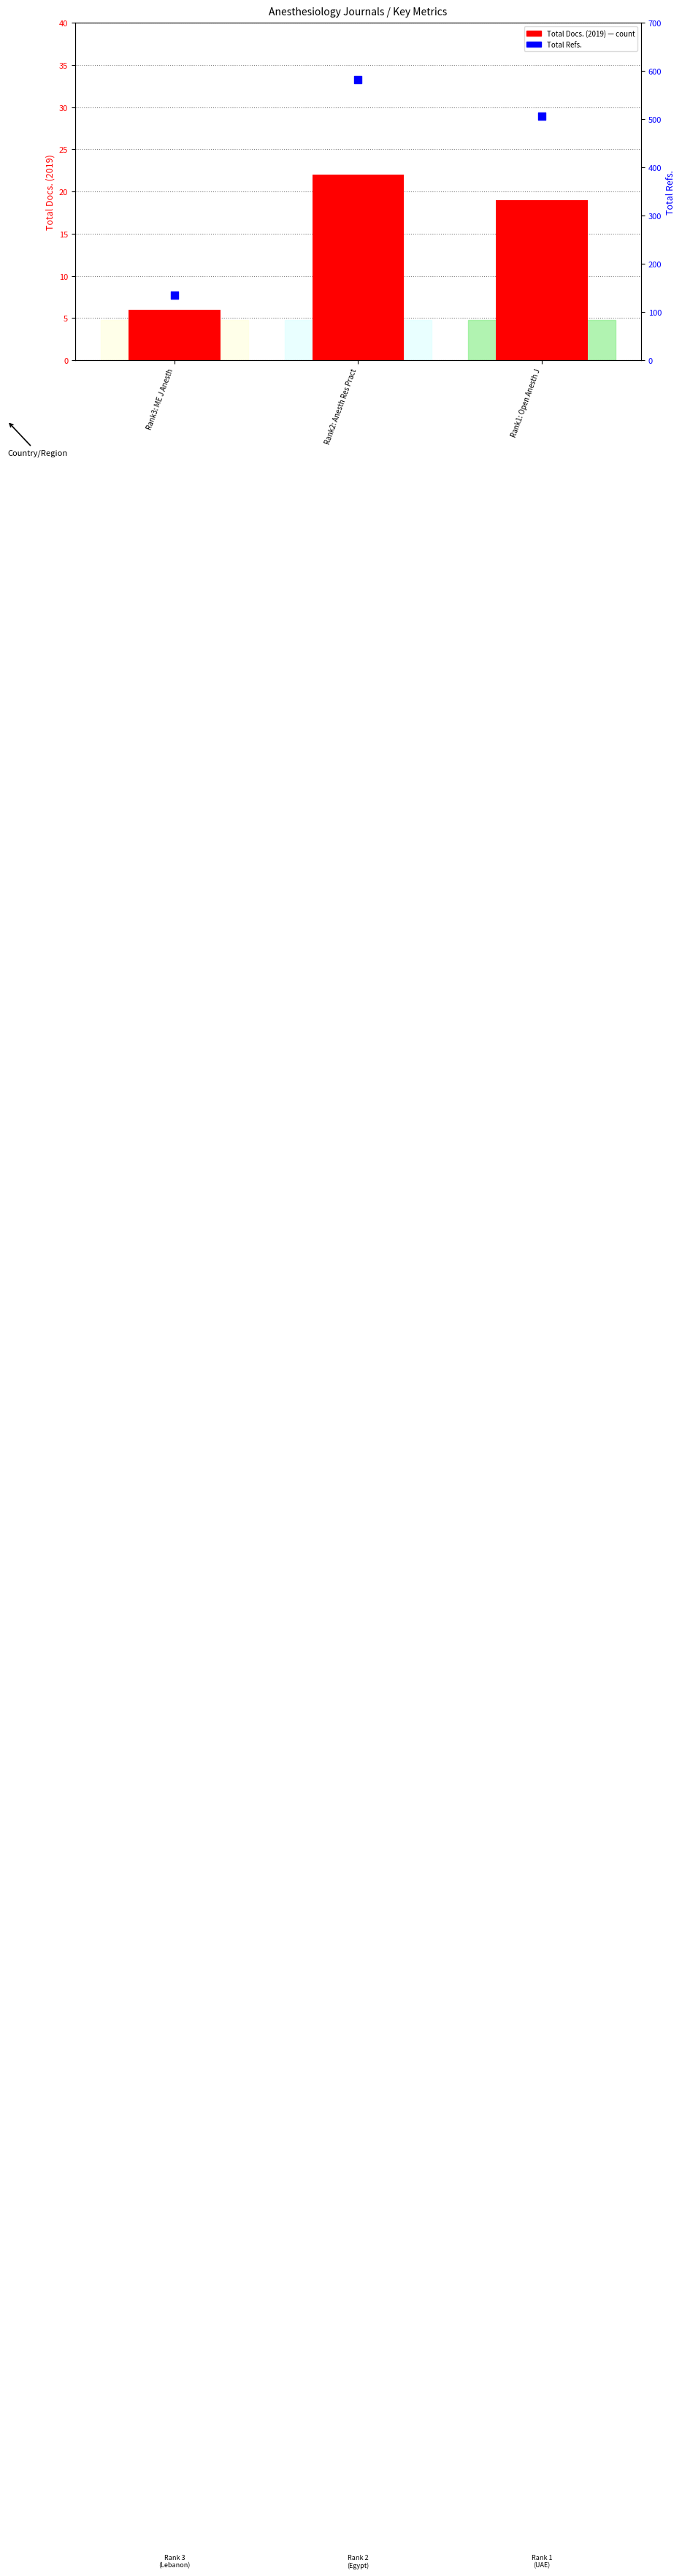

Which series contains the highest Y value?

Total Refs.